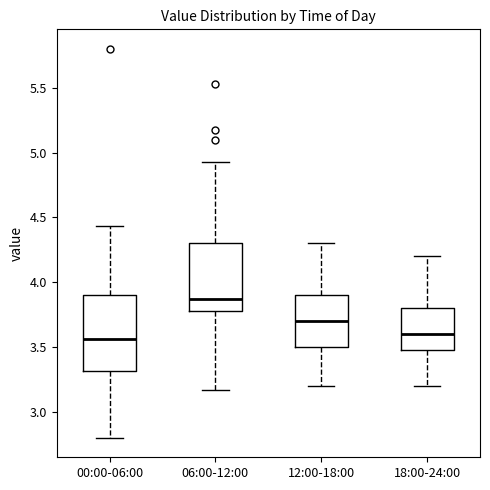

Reading left to right, transcribe this box plot: for each box, give where its median line is, the range the box spans, and where its two whiskers end, as read against the y-axis. The values are not printed on the chart, so give them approximately, as read against the axis.

00:00-06:00: median 3.55, box 3.30 to 3.90, whiskers 2.80 to 4.45
06:00-12:00: median 3.85, box 3.80 to 4.30, whiskers 3.15 to 4.95
12:00-18:00: median 3.70, box 3.50 to 3.90, whiskers 3.20 to 4.30
18:00-24:00: median 3.60, box 3.50 to 3.80, whiskers 3.20 to 4.20